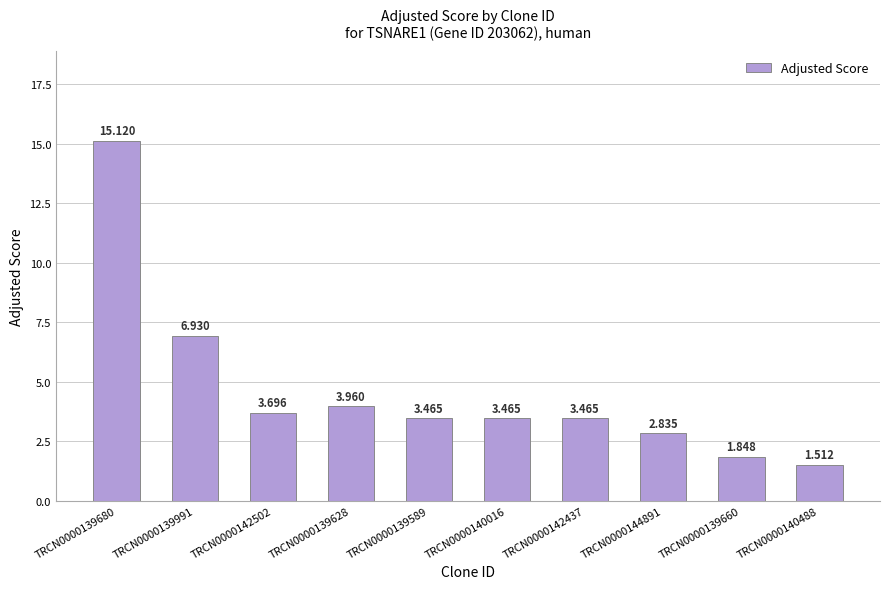

List the labels in order of value, largest first.

TRCN0000139680, TRCN0000139991, TRCN0000139628, TRCN0000142502, TRCN0000139589, TRCN0000140016, TRCN0000142437, TRCN0000144891, TRCN0000139660, TRCN0000140488